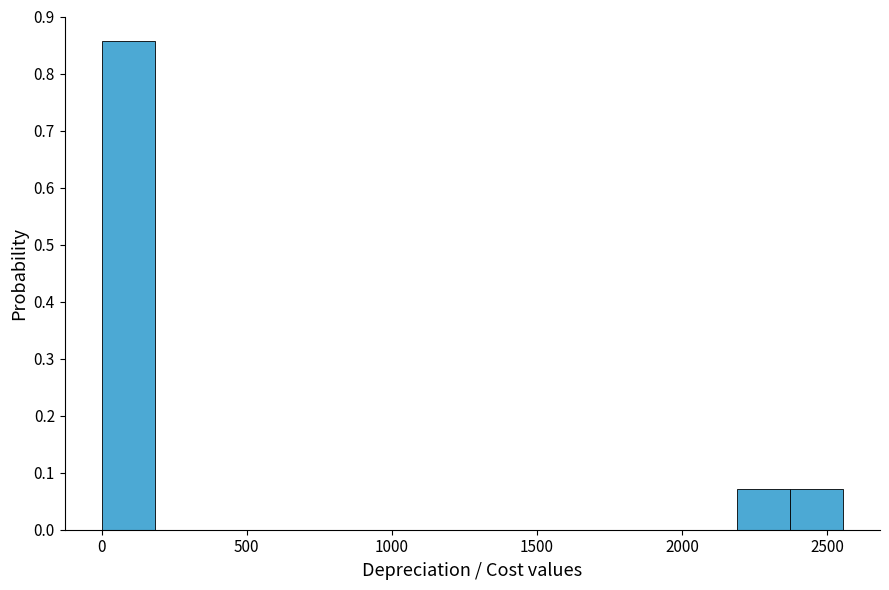

Read against the x-axis, roughly where is the centre of the tallest bar?

100